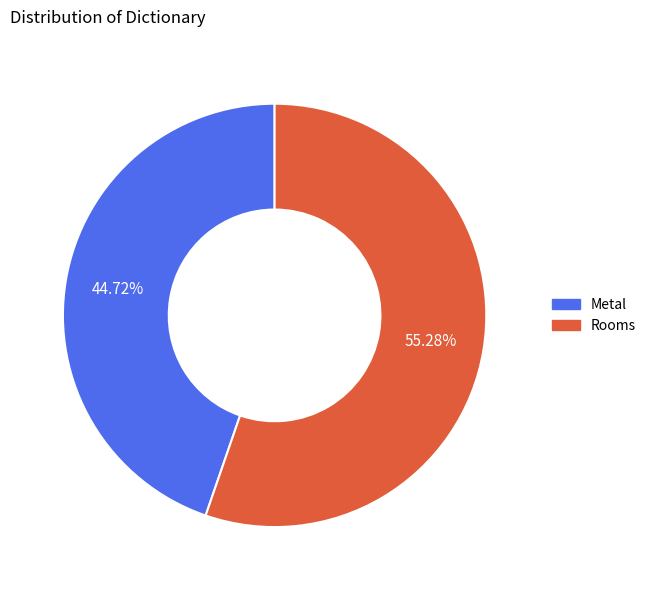

How many segments does this pie chart have?

2